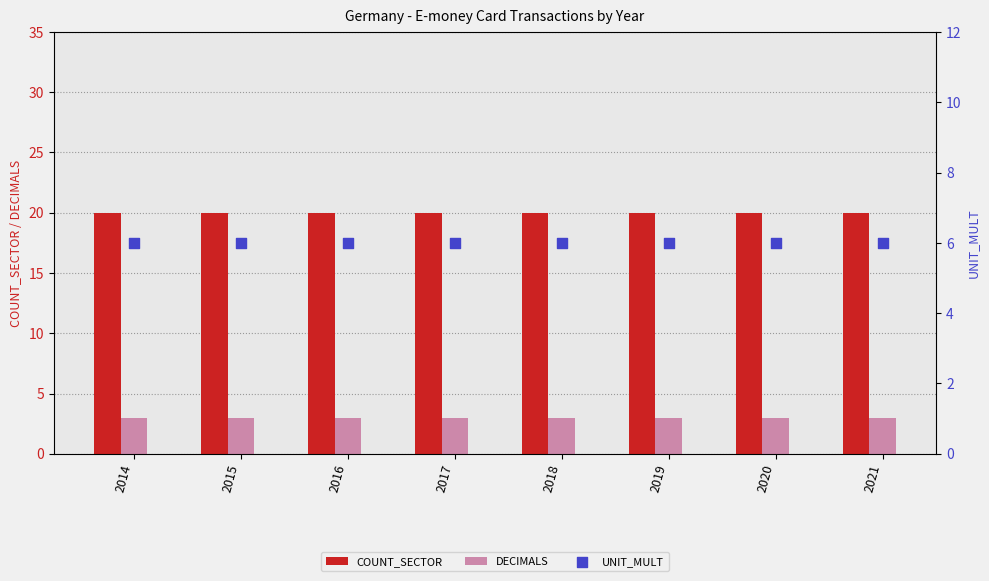

Is the value of COUNT_SECTOR at 2019 greater than the value of UNIT_MULT at 2014?

Yes